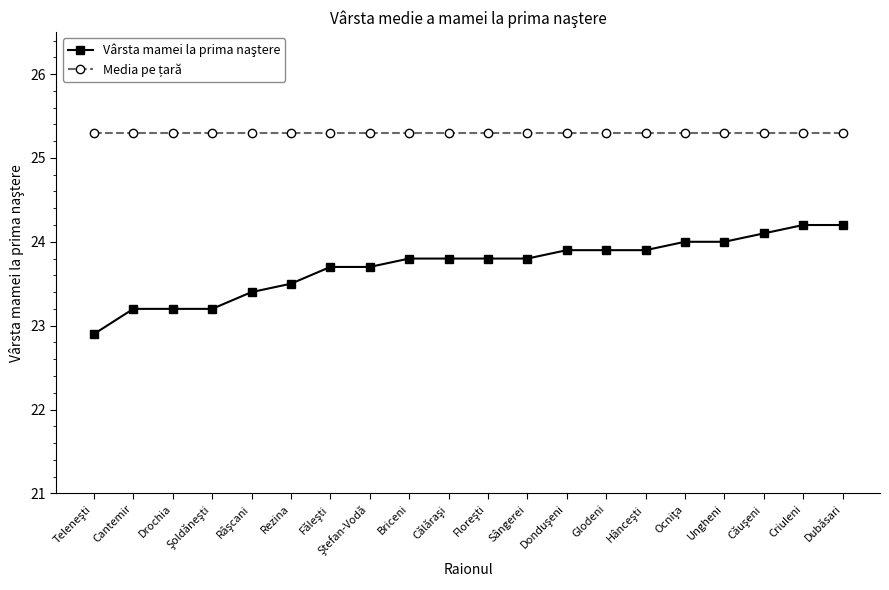

What is the label of the 17th point from the left?

Ungheni